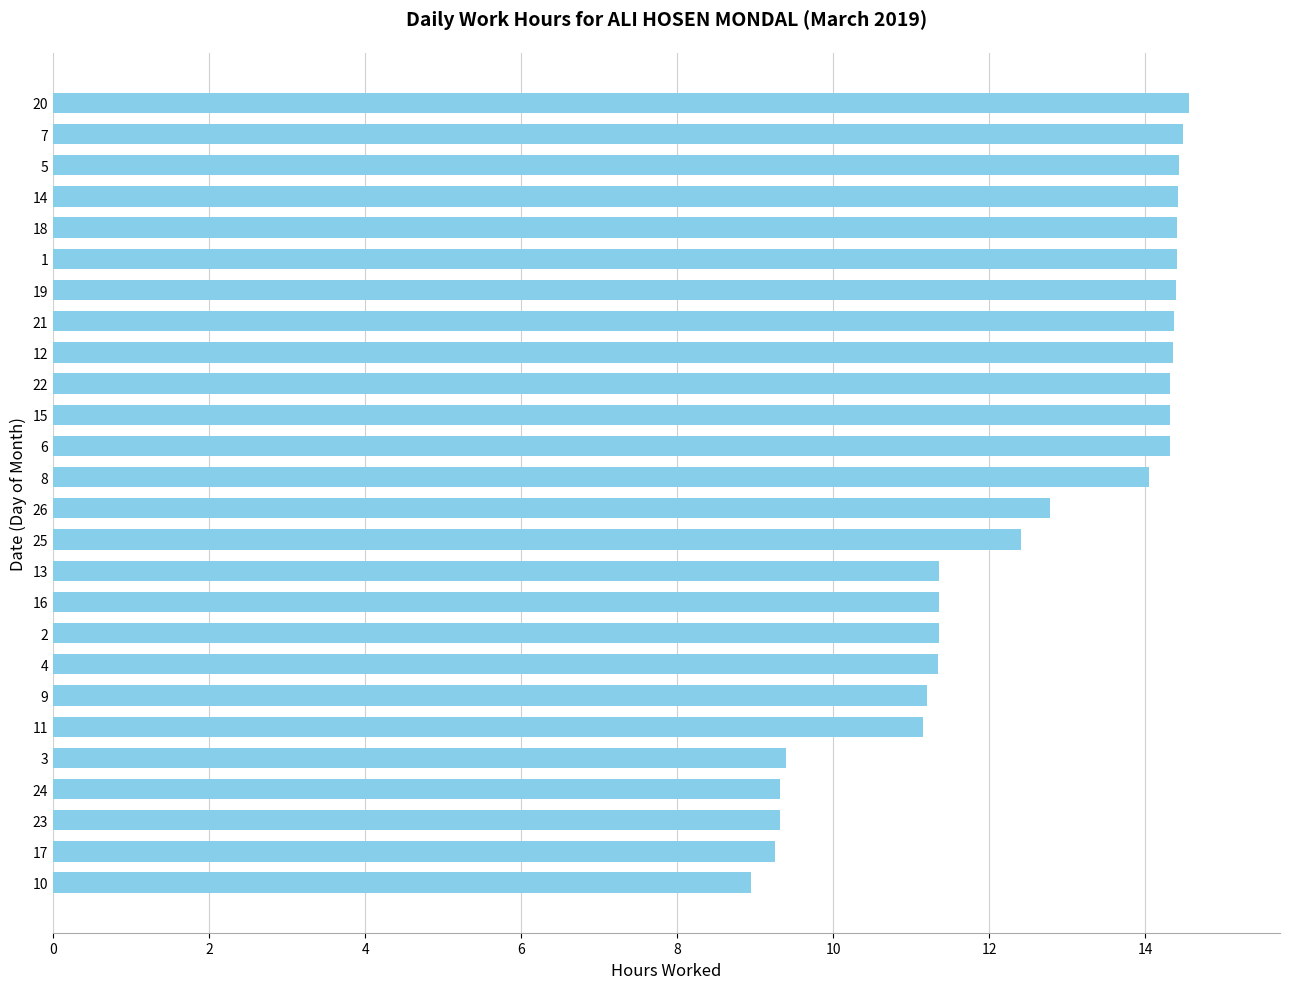

Read the value at 3.

9.4